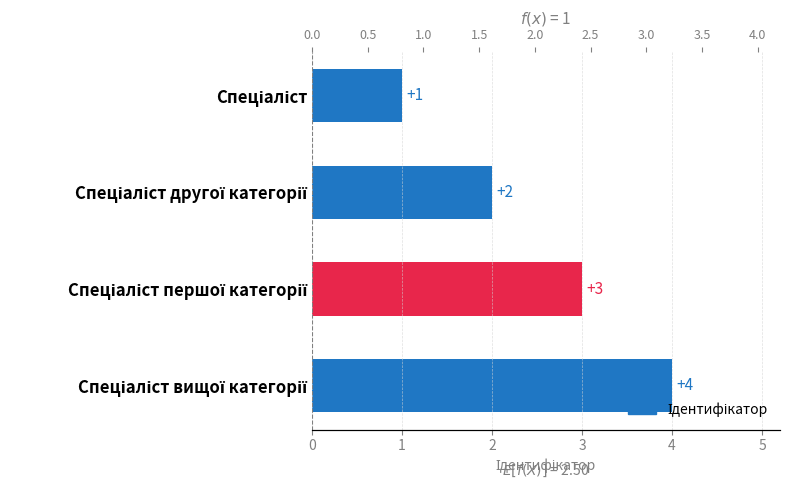

Count the number of values greater than 3.

1